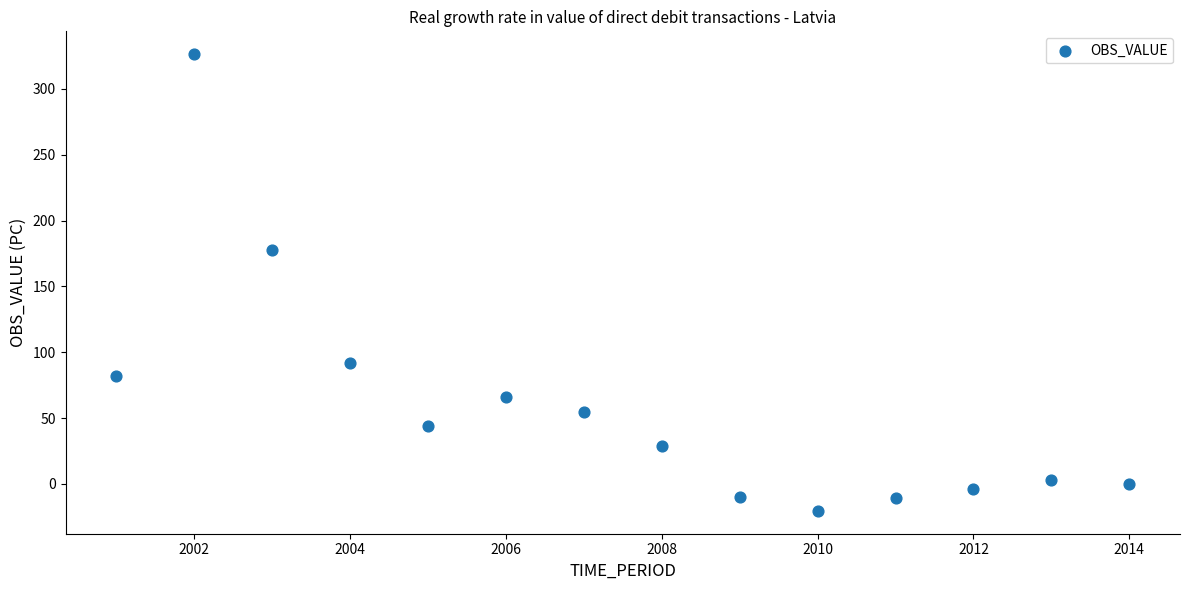

What Y value in the scatter plot is closest to 153?

177.4